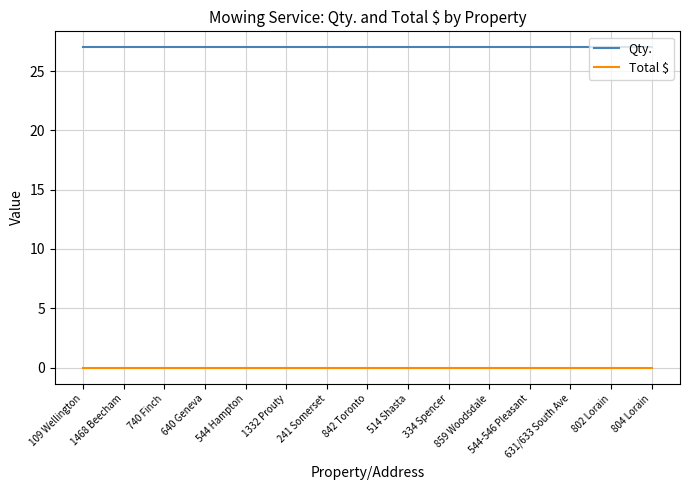

What is the maximum value for Qty.?

27